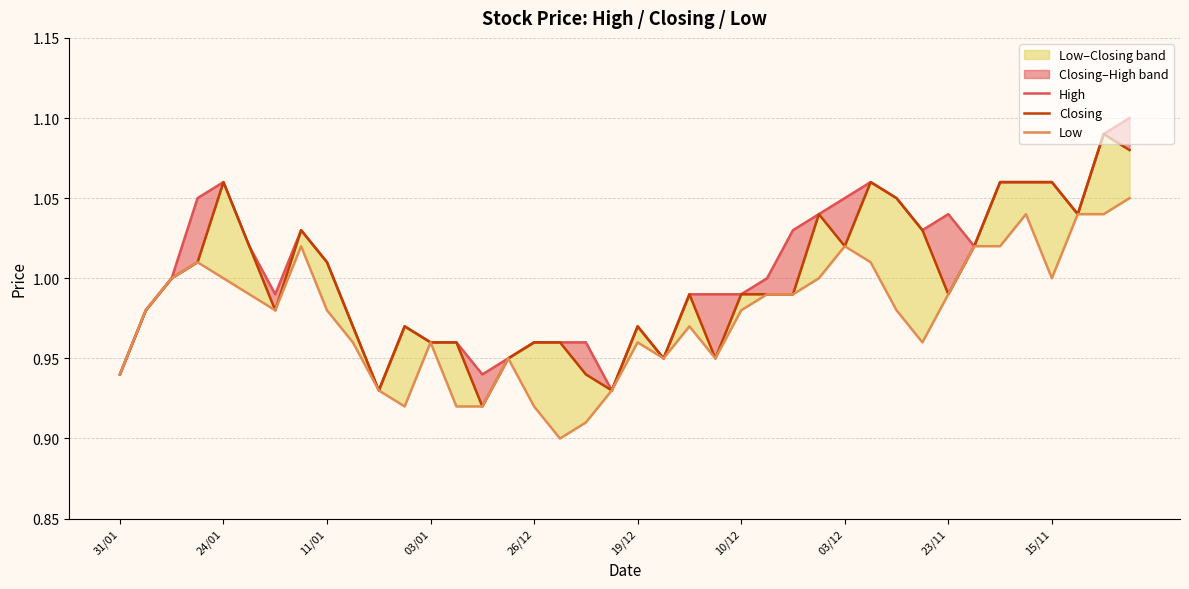

Which series has the largest total across all categories?

High